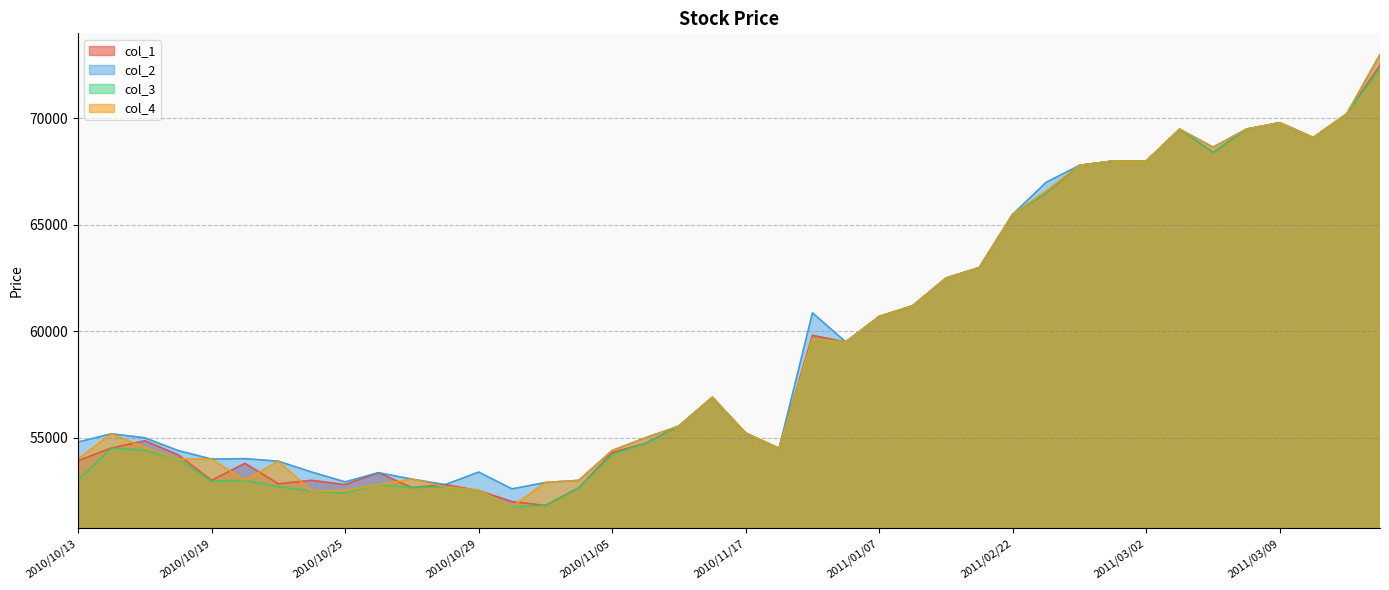

List the series in order of their overall mean, highest first.

col_2, col_4, col_1, col_3